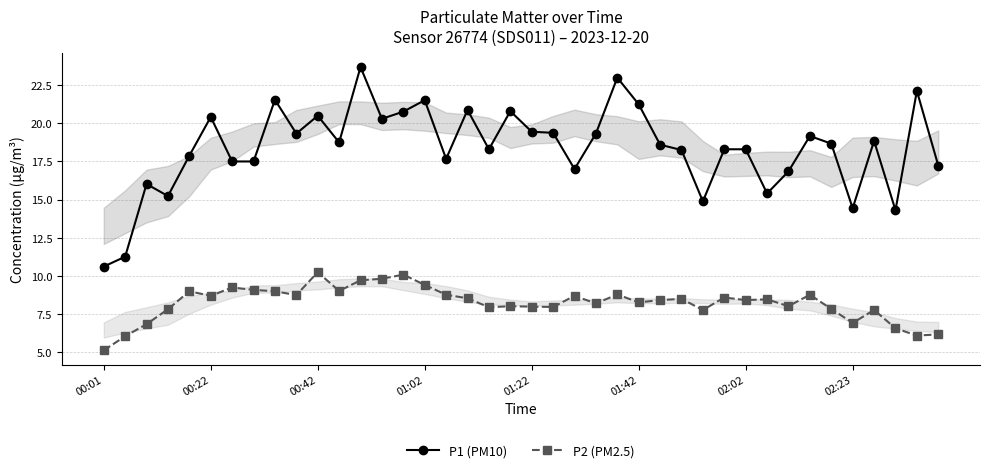

True or false: P1 (PM10) and P2 (PM2.5) intersect in this chart.

False